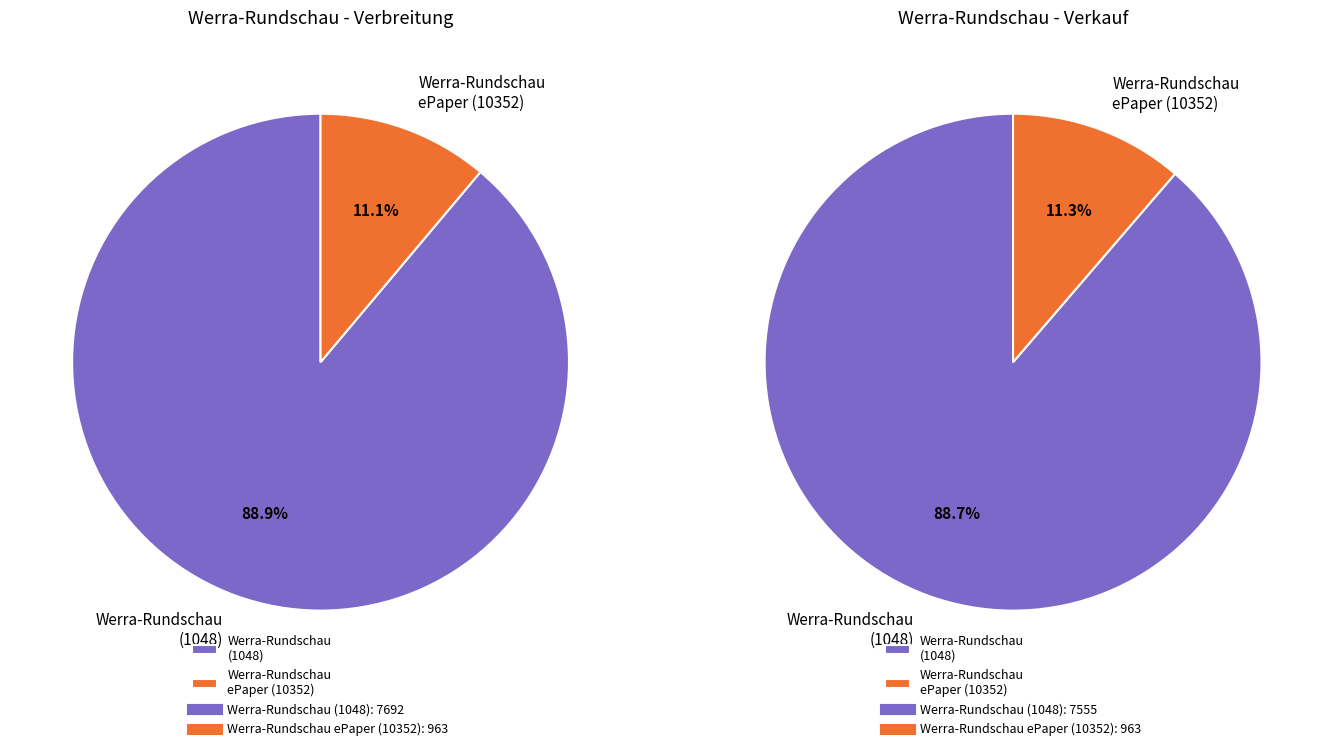

Rank the categories by value from lowest to highest.

Werra-Rundschau ePaper (10352), Werra-Rundschau (1048)